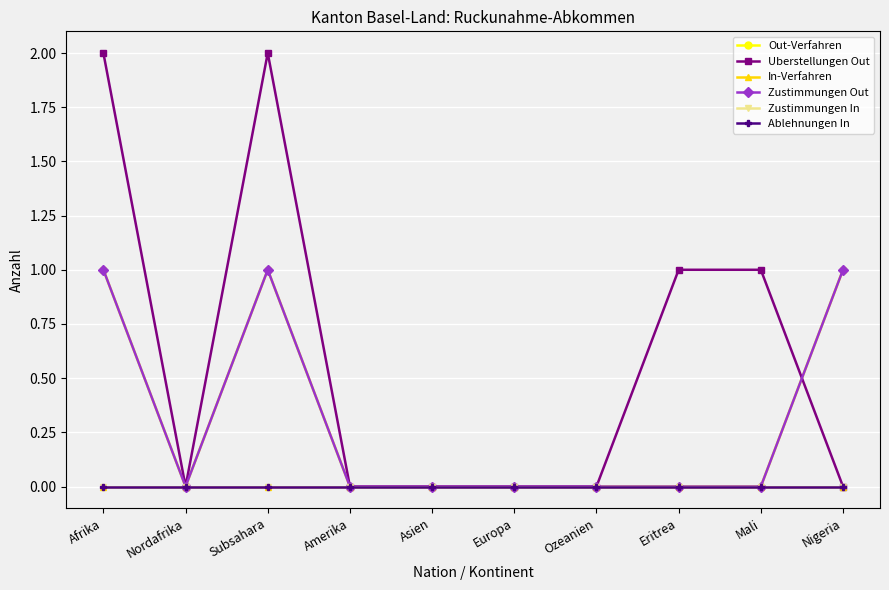

Is this an area chart (filled region under the line)?

No